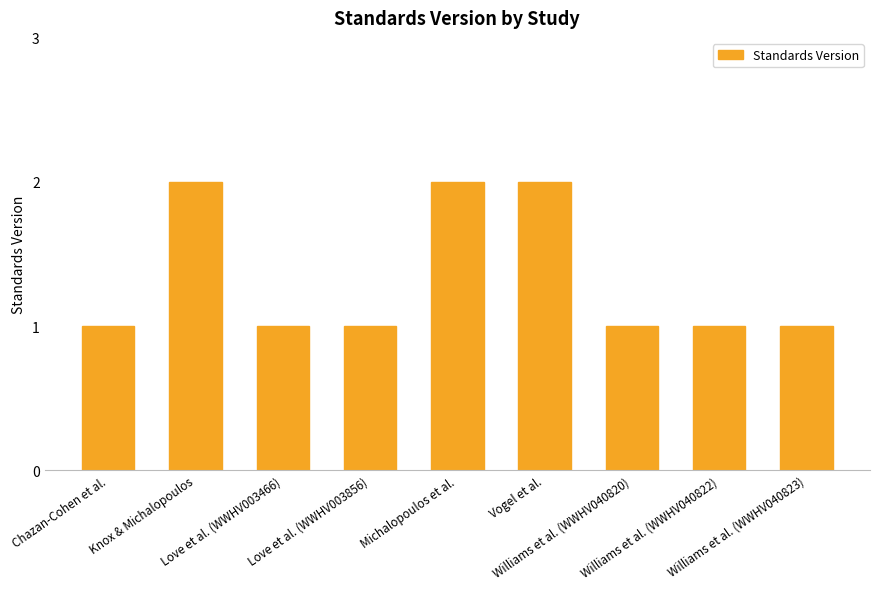

How many bars are there in total?

9